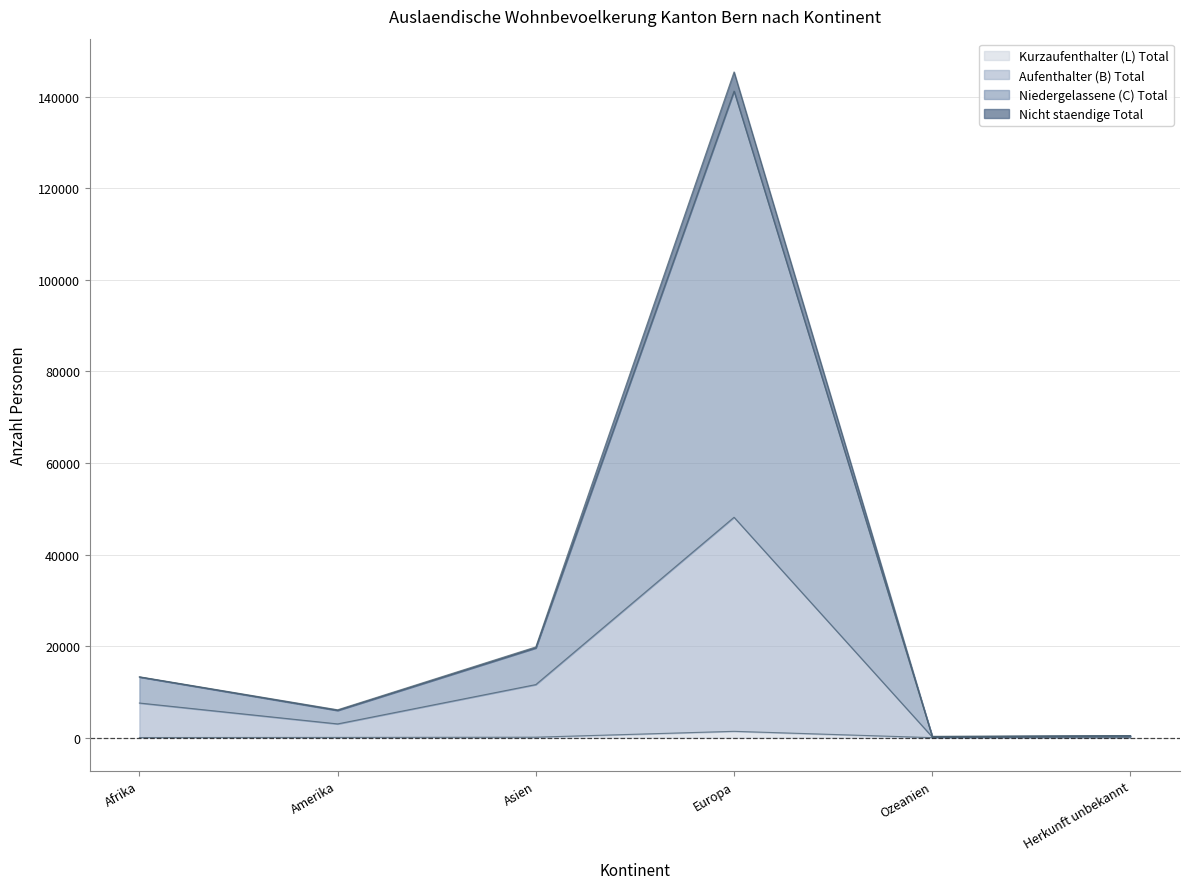

Reading left to right, extract all data points from this chart.

Kurzaufenthalter (L) Total: Afrika=19	Amerika=46	Asien=97	Europa=1376	Ozeanien=1	Herkunft unbekannt=0
Aufenthalter (B) Total: Afrika=7560	Amerika=2995	Asien=11587	Europa=48134	Ozeanien=140	Herkunft unbekannt=309
Niedergelassene (C) Total: Afrika=13297	Amerika=6084	Asien=19815	Europa=145412	Ozeanien=271	Herkunft unbekannt=435
Nicht staendige Total: Afrika=13241	Amerika=5935	Asien=19586	Europa=141229	Ozeanien=252	Herkunft unbekannt=435